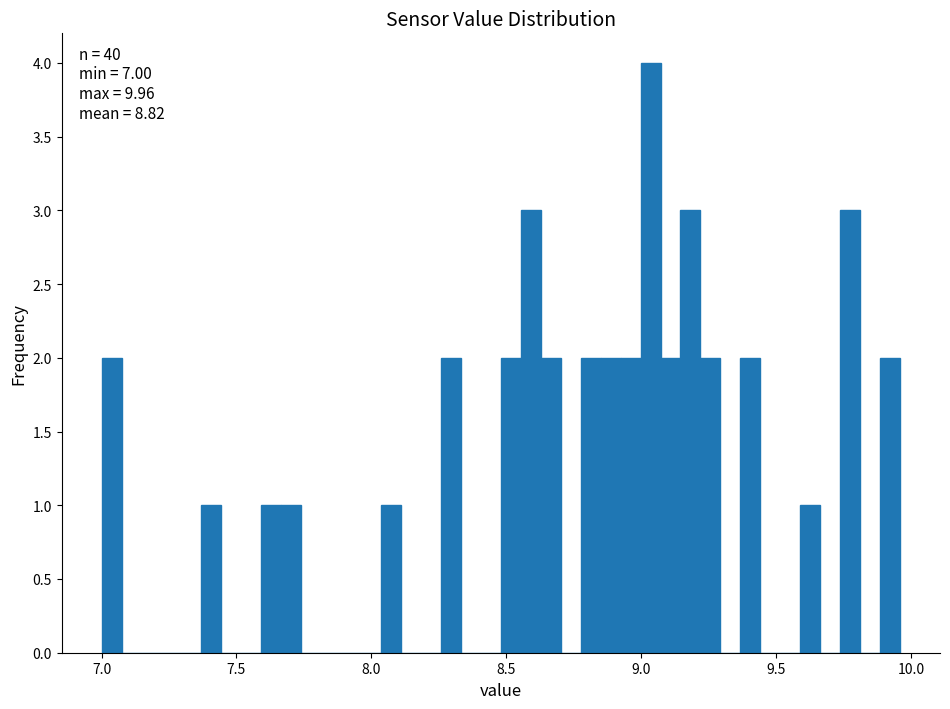

Read against the x-axis, roughly where is the centre of the tallest bar?

9.05